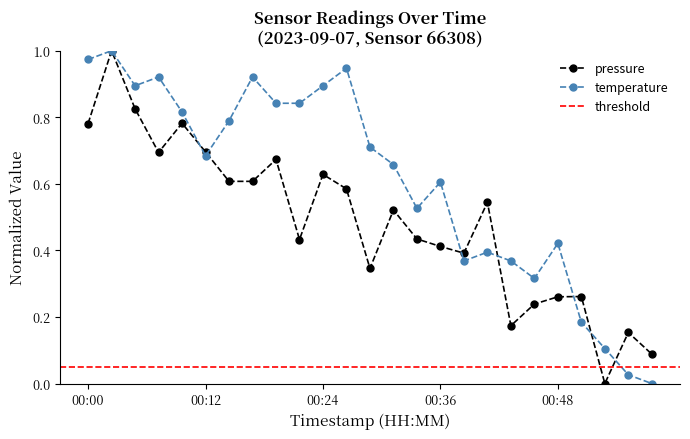

Which label corresponds to the largest value in the chart?

00:02